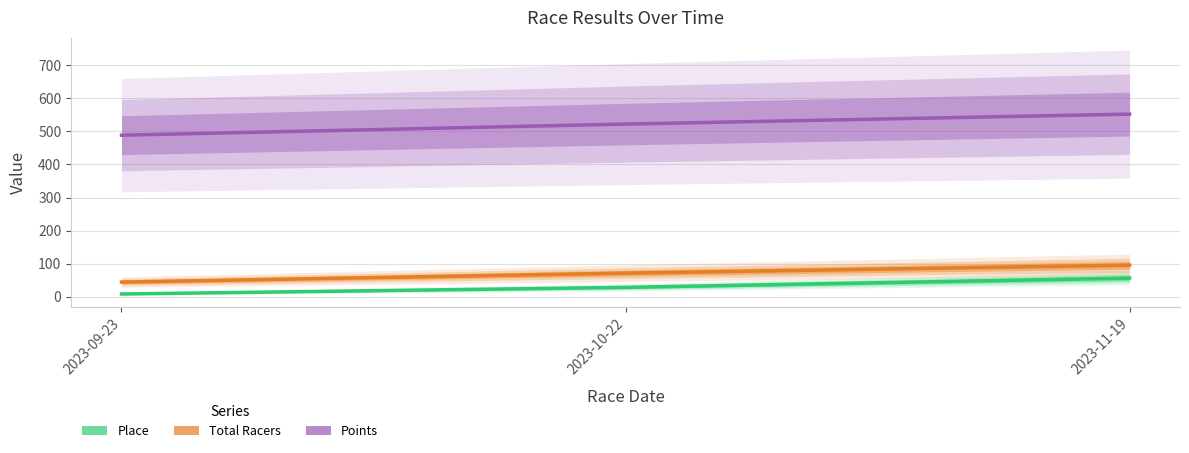

Rank the series at 2023-10-22 from highest to lowest value.

Points, Total Racers, Place